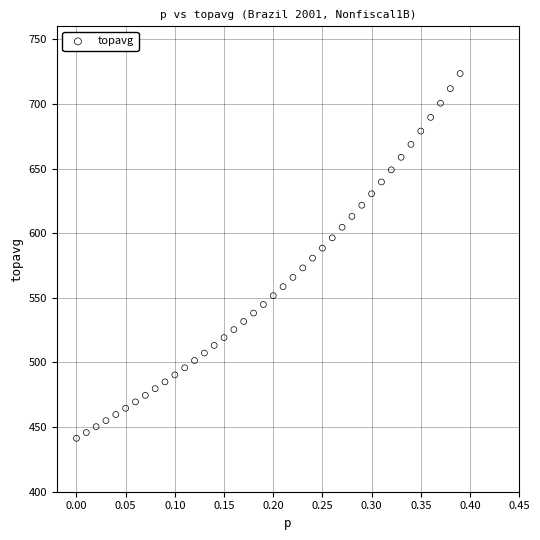

What is the range of Y values (max minus min)?

282.2